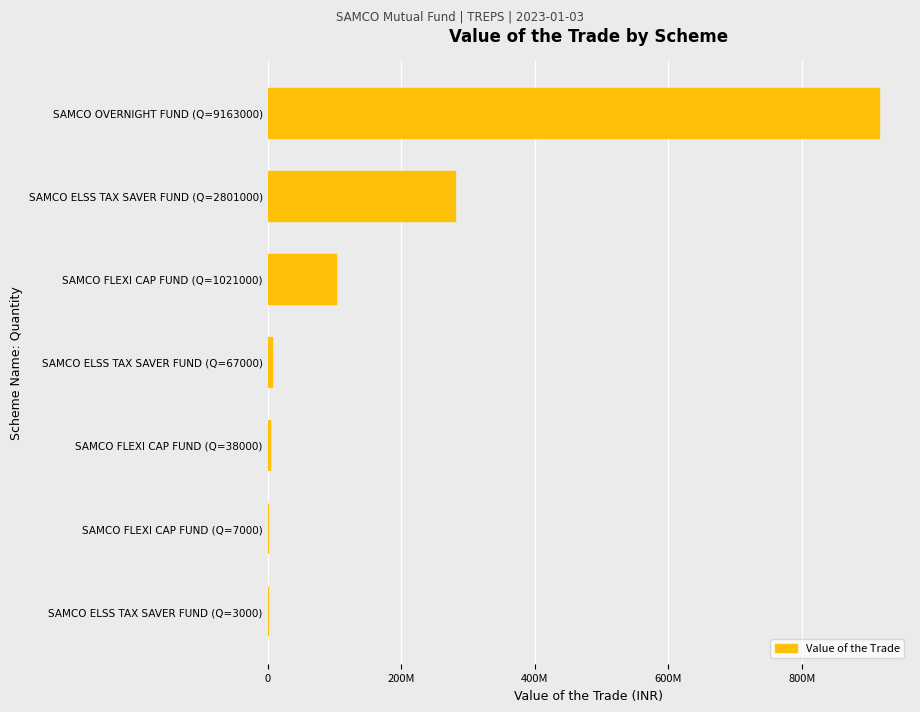

Are the bars horizontal?

Yes